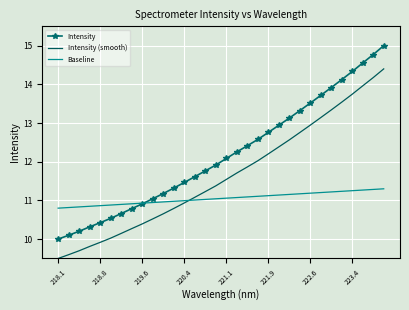

Rank the series by their maximum value, from highest to lowest.

Intensity, Intensity (smooth), Baseline